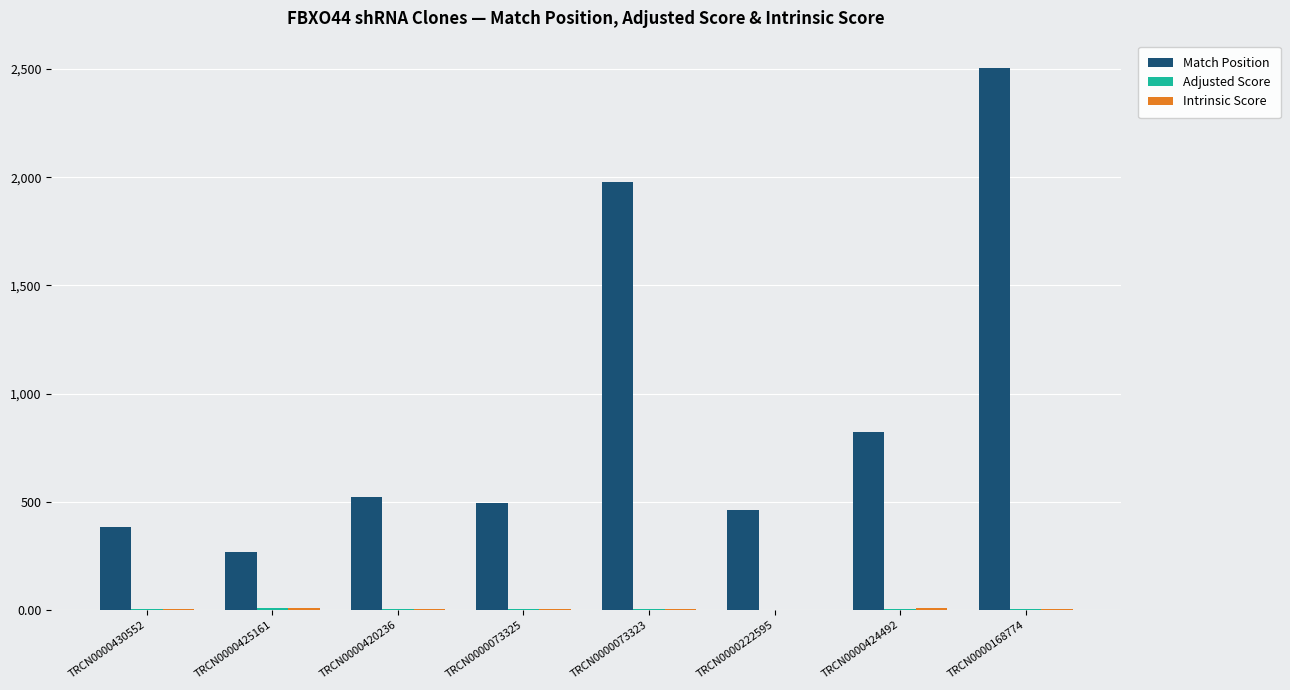

The Match Position series shows 461.0 at TRCN0000222595. True or false?

True